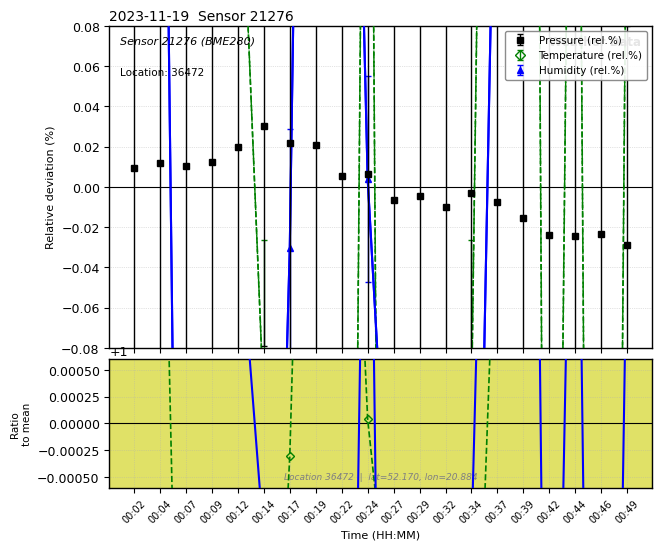

The Humidity ratio series shows 1.5 at 00:09. True or false?

False